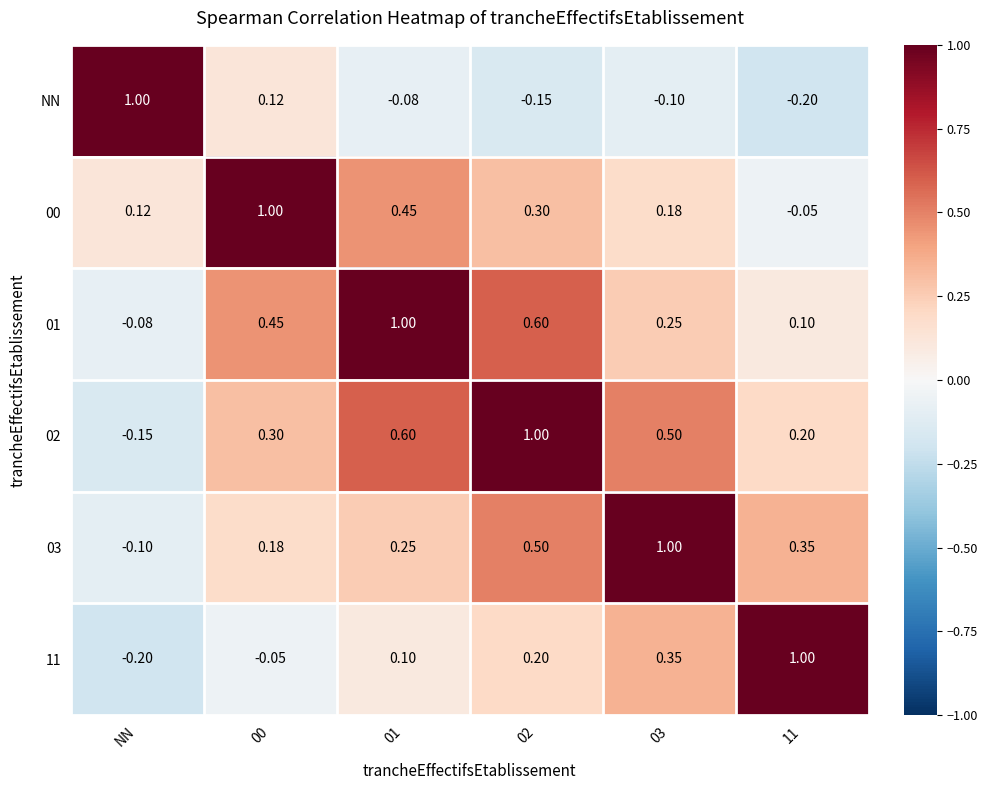

Rank the series at 02 from highest to lowest value.

02, 01, 03, 00, 11, NN